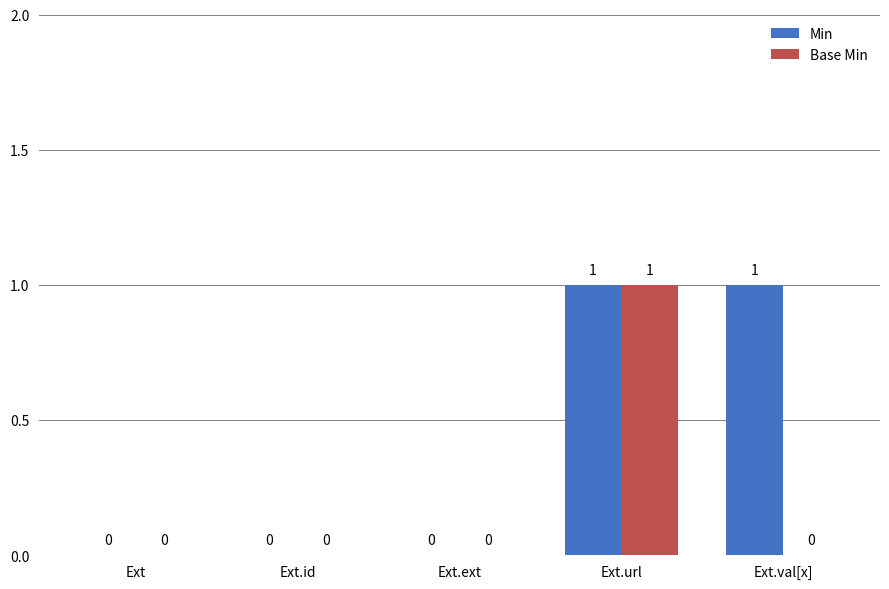

Which category has the highest value in the Base Min series?

Ext.url